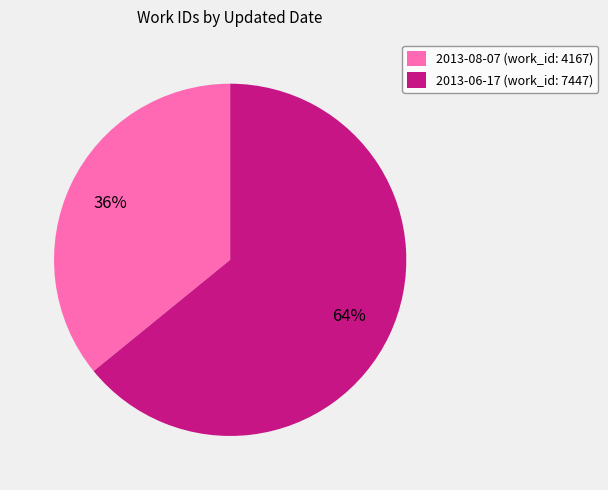

Is there any slice that represents more than half of the pie?

Yes